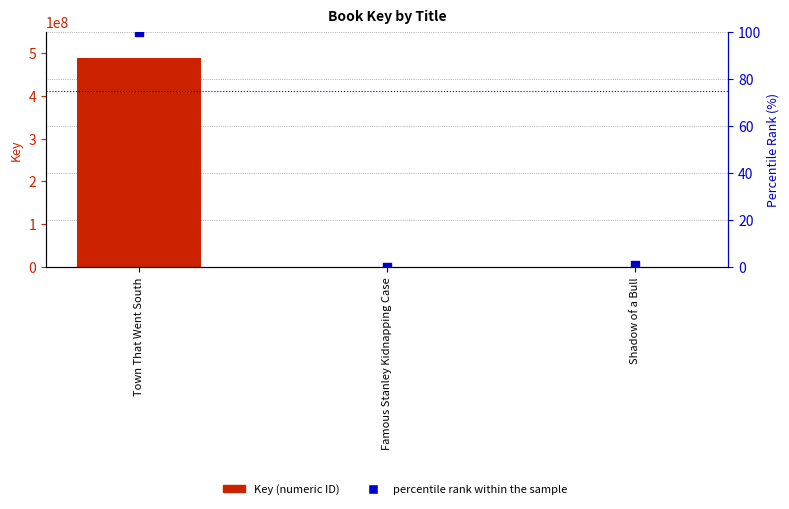

What is the total value across all series at Town That Went South?

489068553